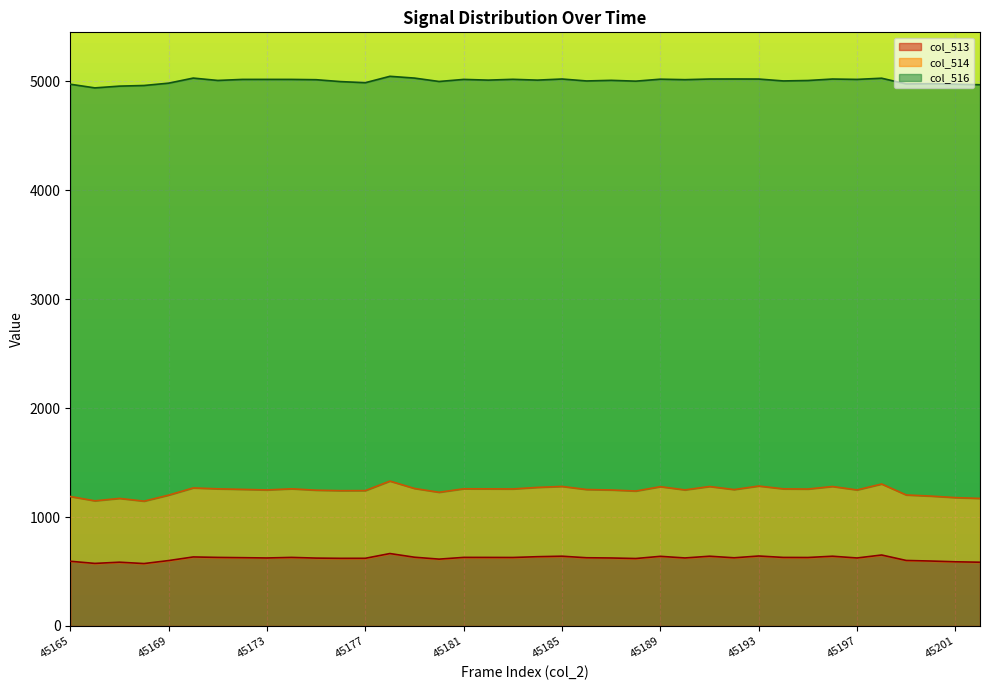

The col_513 series shows 626.3 at 45192. True or false?

True